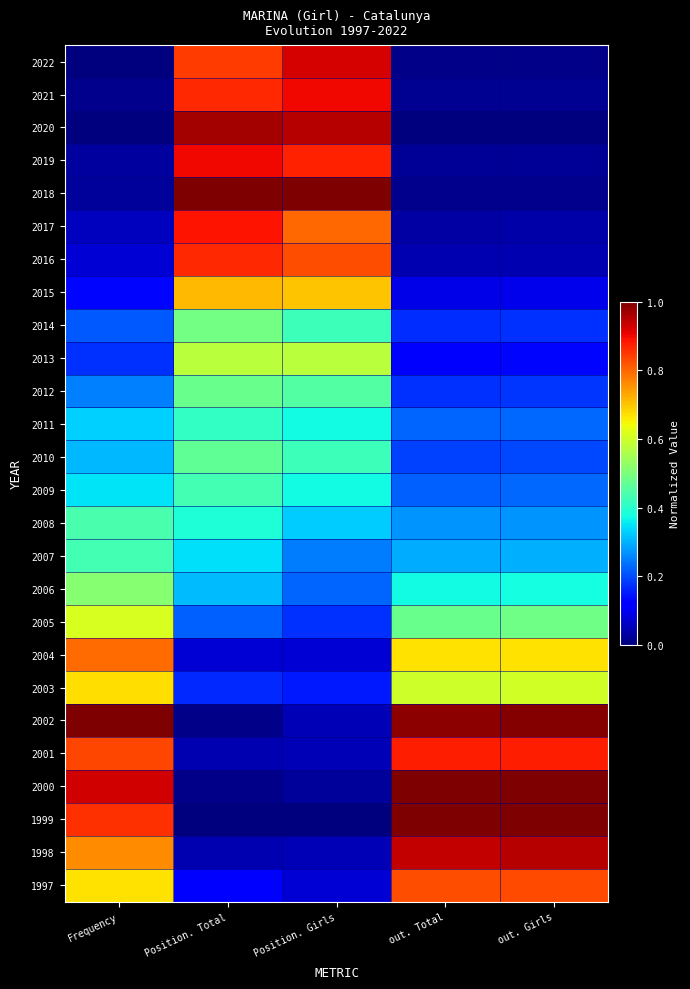

Reading left to right, what are all the values shown in this chart?

2022: Frequency=0.0	Position. Total=0.8	Position. Girls=0.9	out. Total=0.0	out. Girls=0.0
2021: Frequency=0.0	Position. Total=0.9	Position. Girls=0.9	out. Total=0.0	out. Girls=0.0
2020: Frequency=0.0	Position. Total=1.0	Position. Girls=0.9	out. Total=0.0	out. Girls=0.0
2019: Frequency=0.0	Position. Total=0.9	Position. Girls=0.9	out. Total=0.0	out. Girls=0.0
2018: Frequency=0.0	Position. Total=1.0	Position. Girls=1.0	out. Total=0.0	out. Girls=0.0
2017: Frequency=0.1	Position. Total=0.9	Position. Girls=0.8	out. Total=0.0	out. Girls=0.0
2016: Frequency=0.1	Position. Total=0.9	Position. Girls=0.8	out. Total=0.0	out. Girls=0.0
2015: Frequency=0.1	Position. Total=0.7	Position. Girls=0.7	out. Total=0.1	out. Girls=0.1
2014: Frequency=0.2	Position. Total=0.5	Position. Girls=0.4	out. Total=0.2	out. Girls=0.2
2013: Frequency=0.2	Position. Total=0.6	Position. Girls=0.6	out. Total=0.1	out. Girls=0.1
2012: Frequency=0.3	Position. Total=0.5	Position. Girls=0.4	out. Total=0.2	out. Girls=0.2
2011: Frequency=0.3	Position. Total=0.4	Position. Girls=0.4	out. Total=0.2	out. Girls=0.2
2010: Frequency=0.3	Position. Total=0.5	Position. Girls=0.4	out. Total=0.2	out. Girls=0.2
2009: Frequency=0.4	Position. Total=0.4	Position. Girls=0.4	out. Total=0.2	out. Girls=0.2
2008: Frequency=0.4	Position. Total=0.4	Position. Girls=0.3	out. Total=0.3	out. Girls=0.3
2007: Frequency=0.4	Position. Total=0.3	Position. Girls=0.2	out. Total=0.3	out. Girls=0.3
2006: Frequency=0.5	Position. Total=0.3	Position. Girls=0.2	out. Total=0.4	out. Girls=0.4
2005: Frequency=0.6	Position. Total=0.2	Position. Girls=0.2	out. Total=0.5	out. Girls=0.5
2004: Frequency=0.8	Position. Total=0.1	Position. Girls=0.1	out. Total=0.7	out. Girls=0.7
2003: Frequency=0.7	Position. Total=0.2	Position. Girls=0.1	out. Total=0.6	out. Girls=0.6
2002: Frequency=1.0	Position. Total=0.0	Position. Girls=0.0	out. Total=1.0	out. Girls=1.0
2001: Frequency=0.8	Position. Total=0.0	Position. Girls=0.0	out. Total=0.9	out. Girls=0.9
2000: Frequency=0.9	Position. Total=0.0	Position. Girls=0.0	out. Total=1.0	out. Girls=1.0
1999: Frequency=0.9	Position. Total=0.0	Position. Girls=0.0	out. Total=1.0	out. Girls=1.0
1998: Frequency=0.8	Position. Total=0.0	Position. Girls=0.0	out. Total=0.9	out. Girls=1.0
1997: Frequency=0.7	Position. Total=0.1	Position. Girls=0.1	out. Total=0.8	out. Girls=0.8